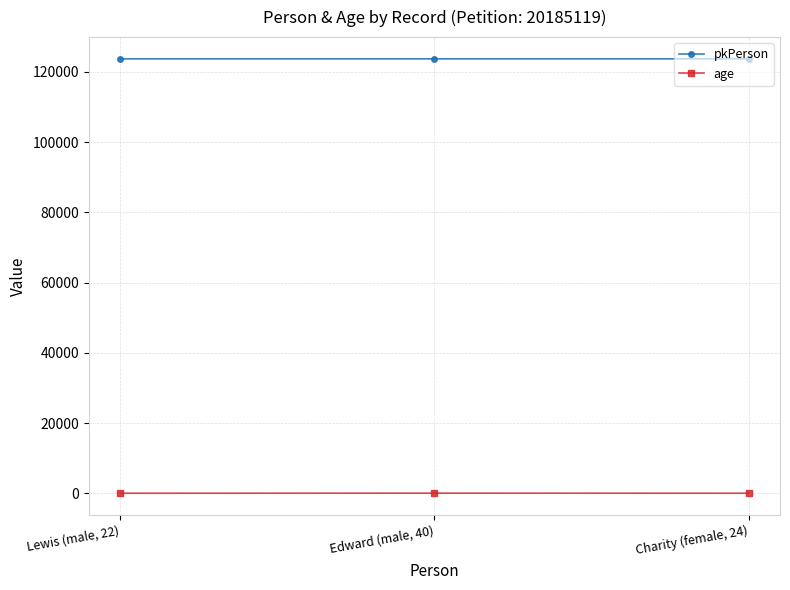

What is the label of the 3rd point from the left?

Charity (female, 24)